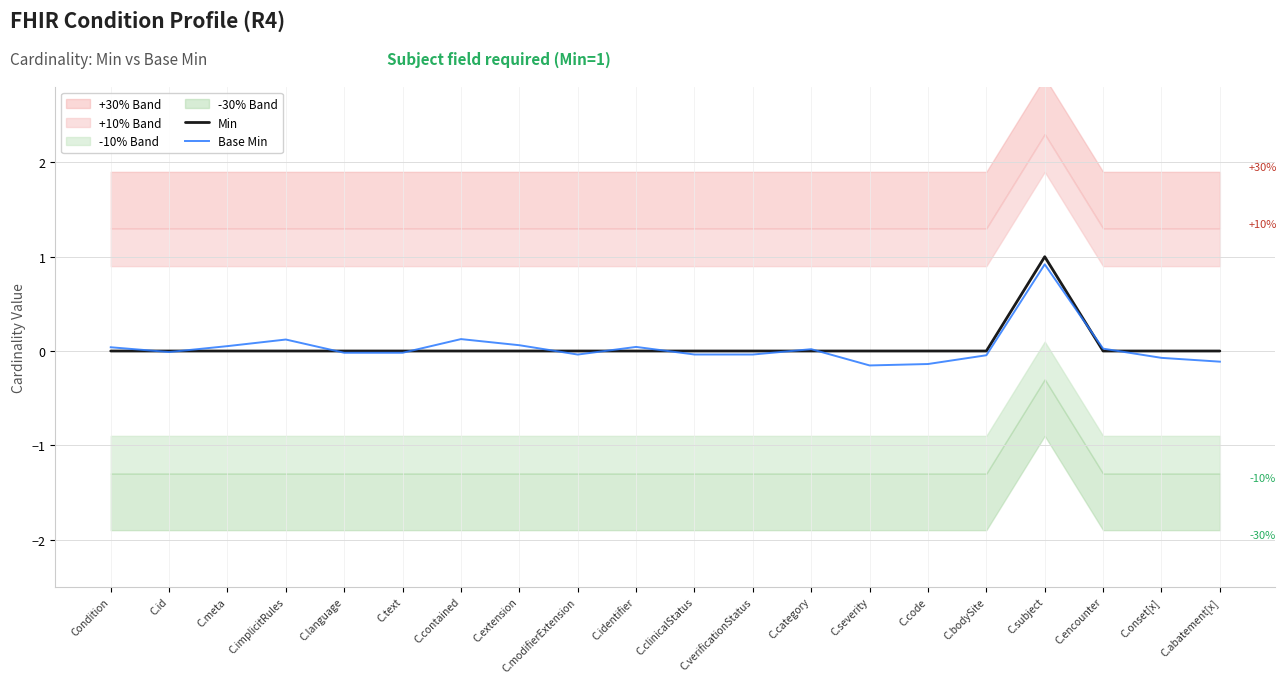

True or false: Min has a value of 0.0 at C.identifier.

True